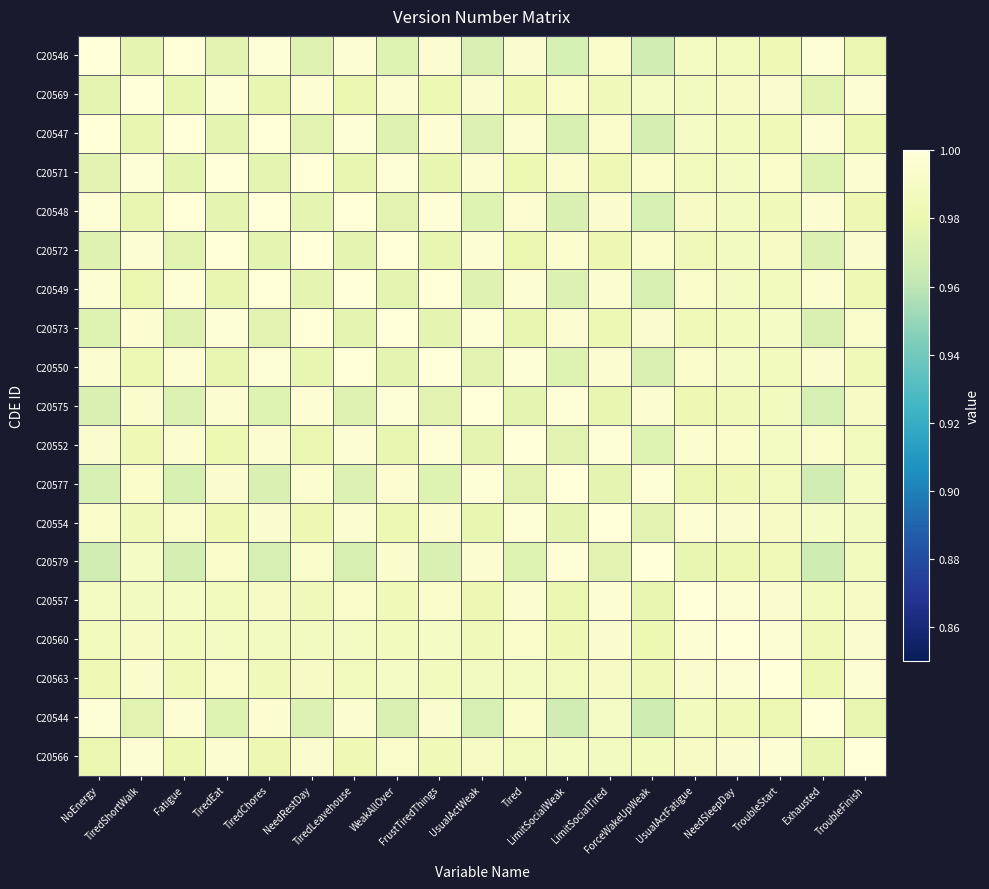

At LimitSocialTired, list the series in order from largest to smallest.

C20554, C20552, C20557, C20550, C20549, C20548, C20560, C20547, C20546, C20563, C20544, C20566, C20569, C20571, C20572, C20573, C20575, C20577, C20579